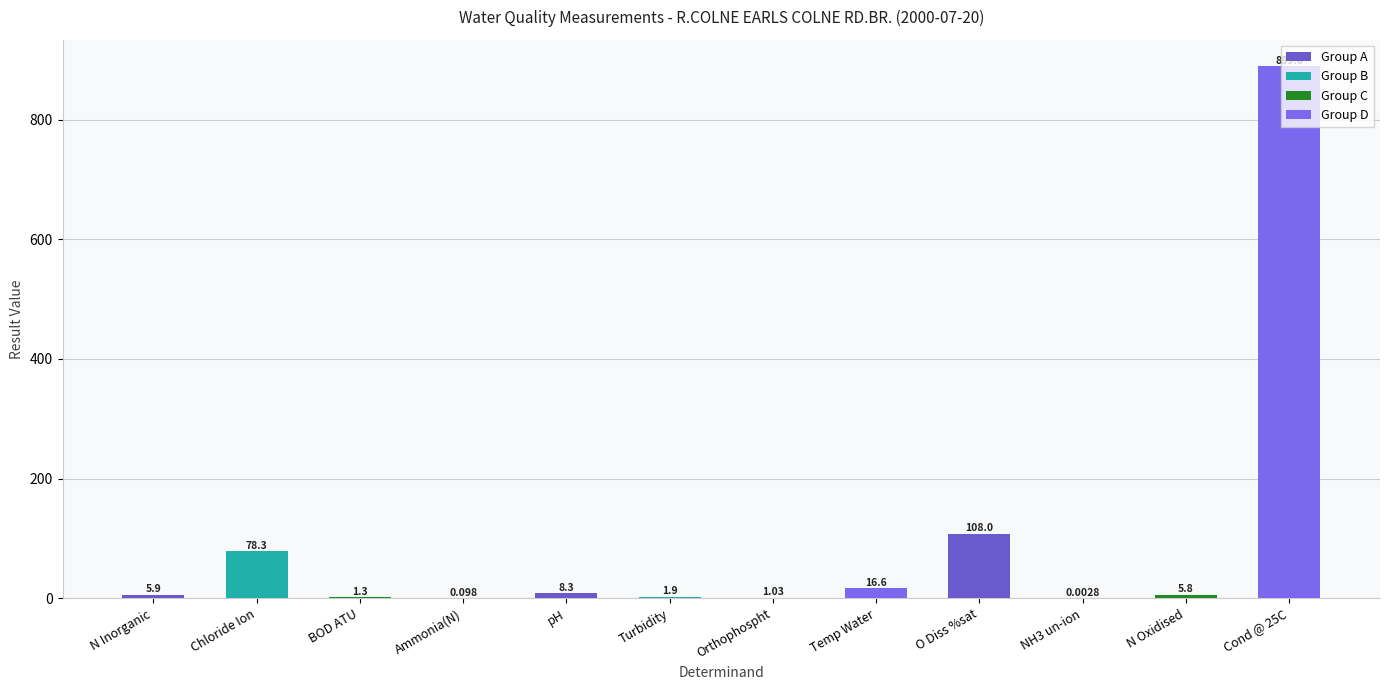

Between Ammonia(N) and Chloride Ion, which is larger?

Chloride Ion